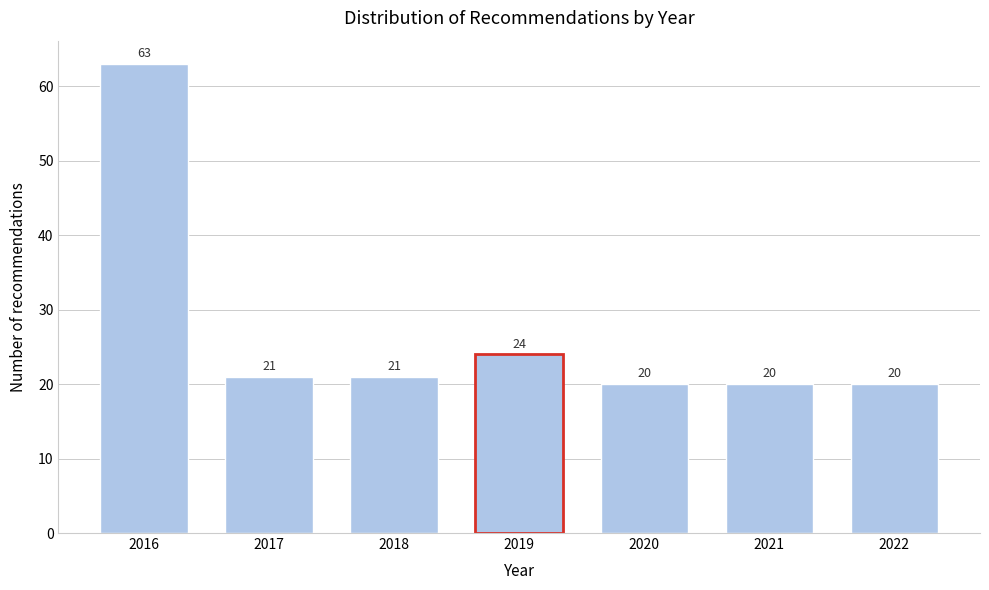

Reading left to right, list all the values displayed in this chart.

63	21	21	24	20	20	20